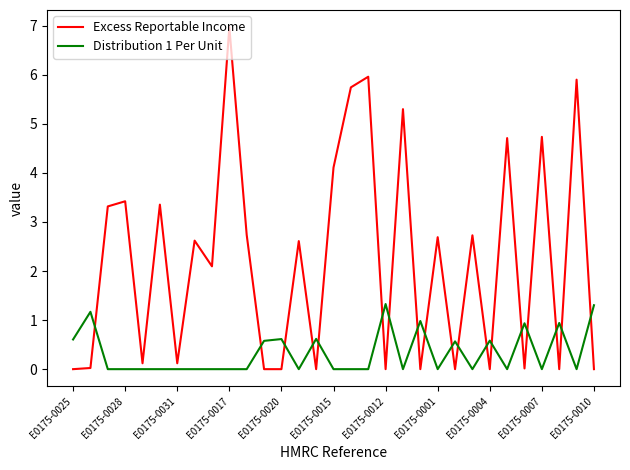

Does the chart display data point markers on the line(s)?

No